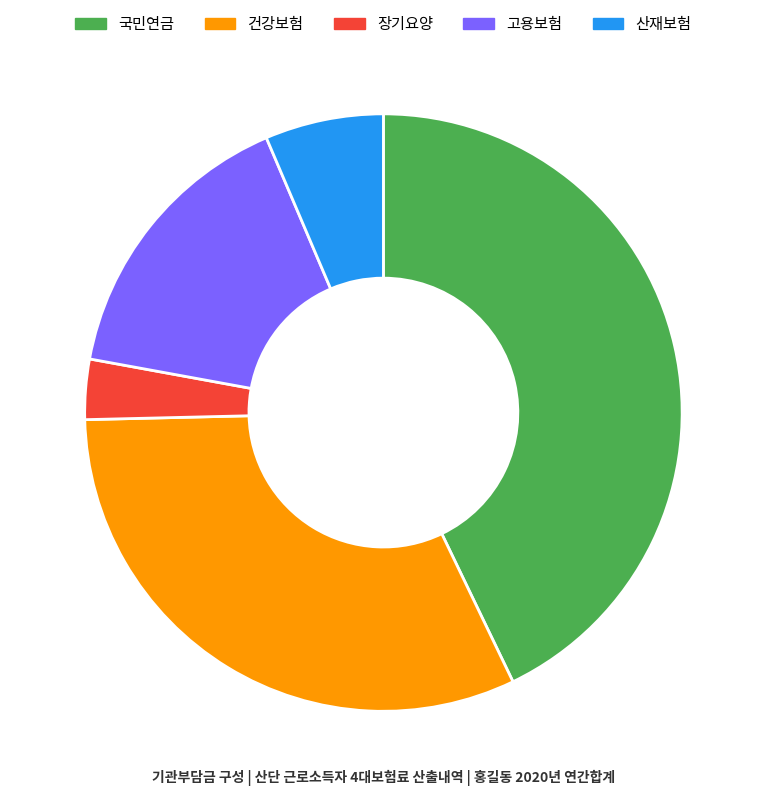

Combined, do 고용보험 and 장기요양 account for over 50%?

No